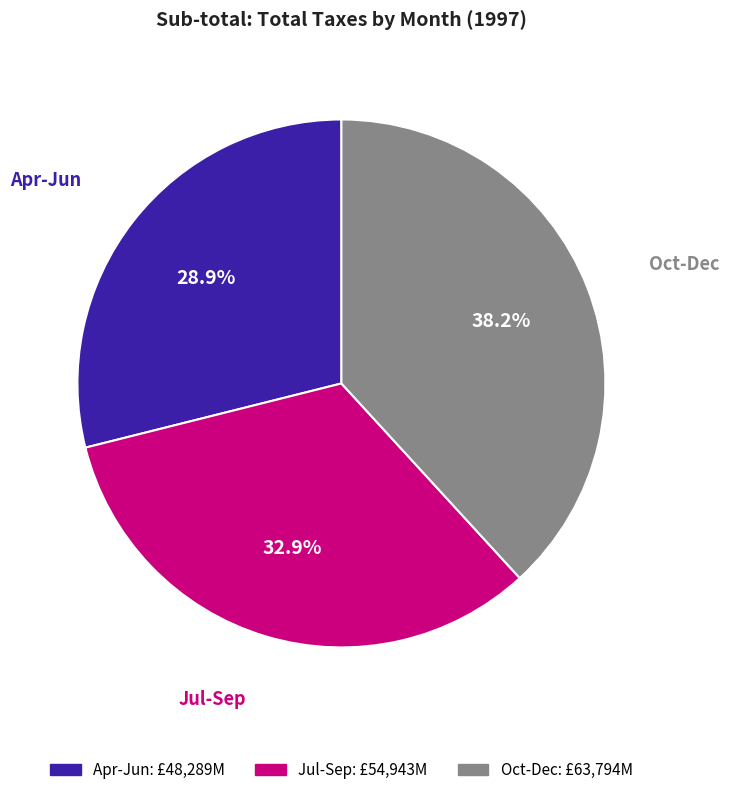

Is there any slice that represents more than half of the pie?

No